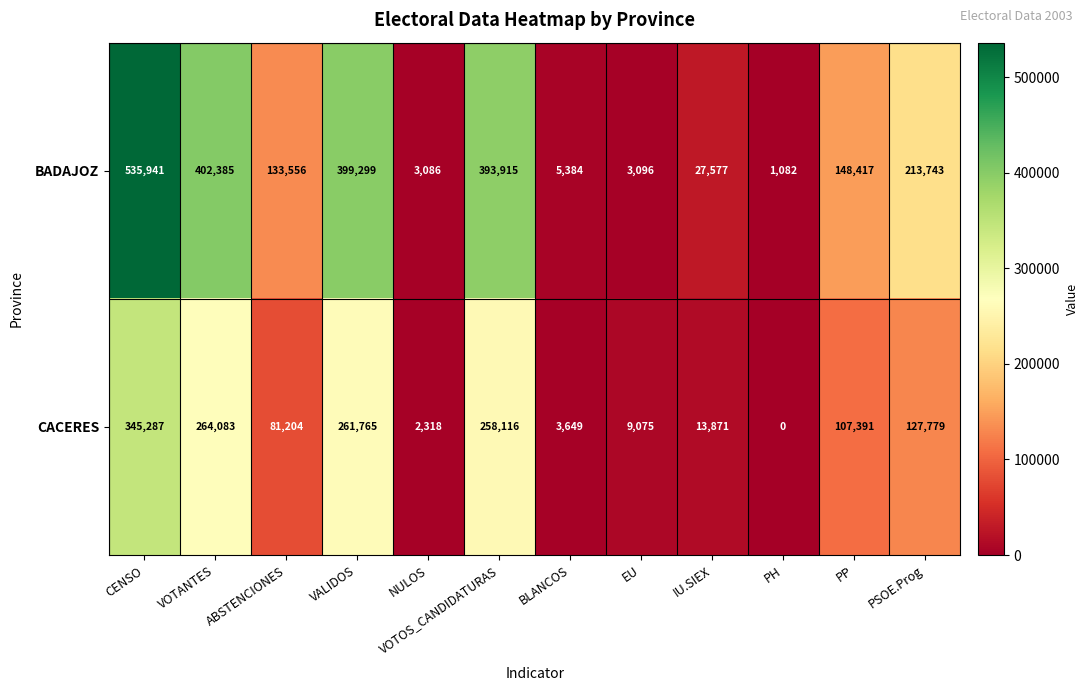

True or false: CACERES has a value of 3649 at BLANCOS.

True